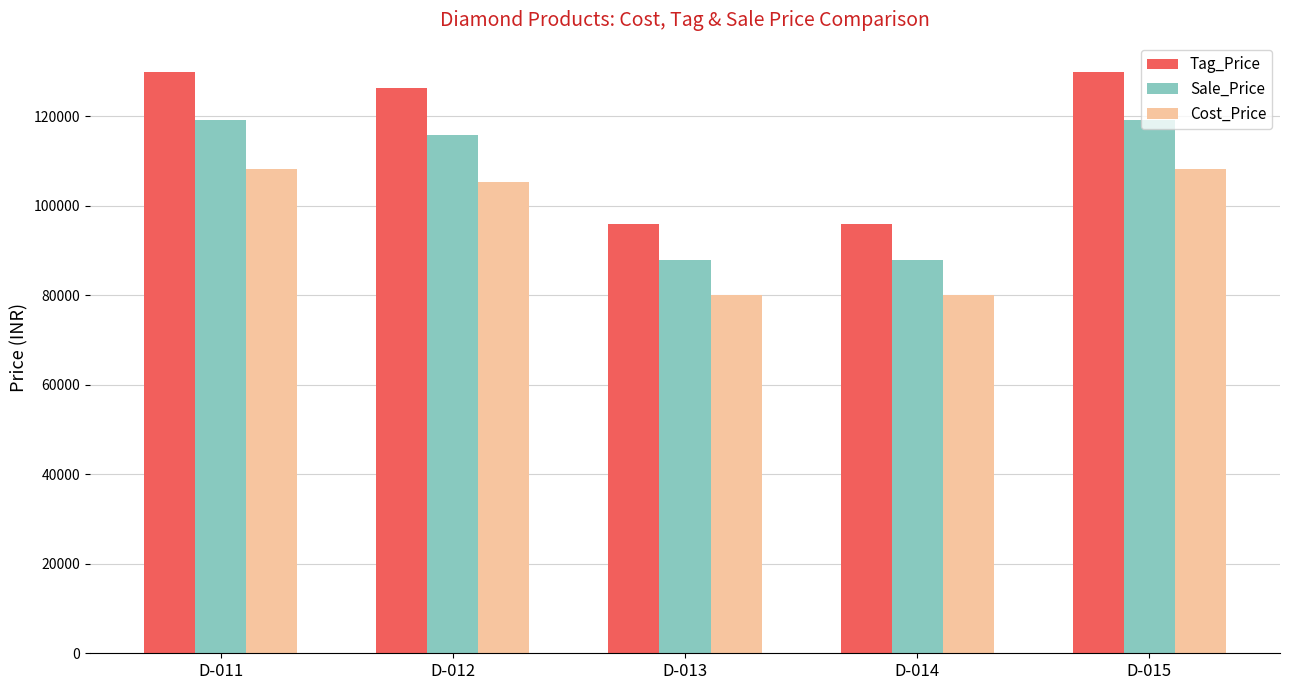

List the series in order of their peak value, lowest first.

Cost_Price, Sale_Price, Tag_Price